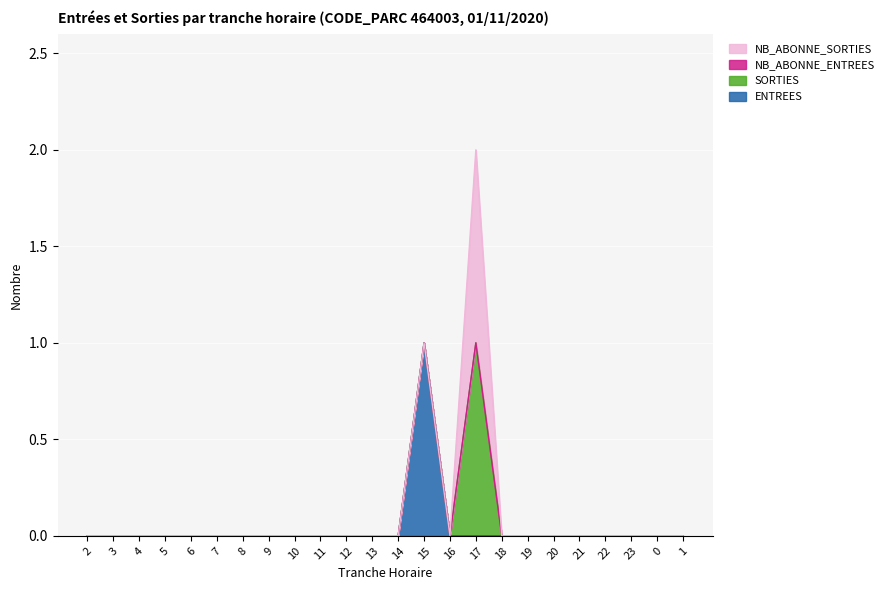

The value of NB_ABONNE_SORTIES at 10 is 1. True or false?

False